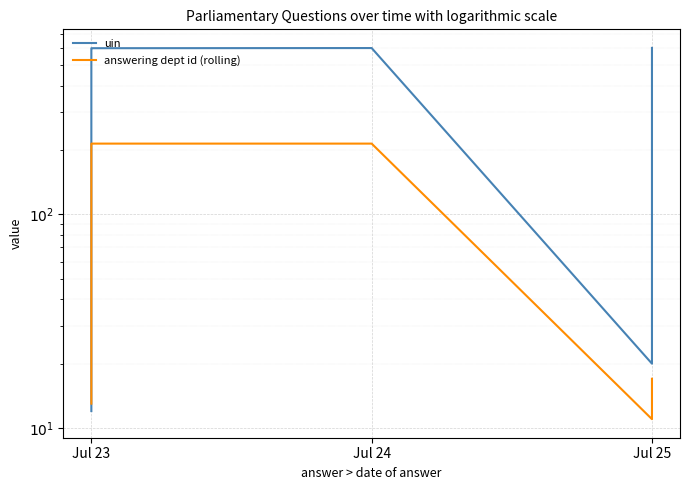

What is the label of the 10th point from the right?

Jul 23